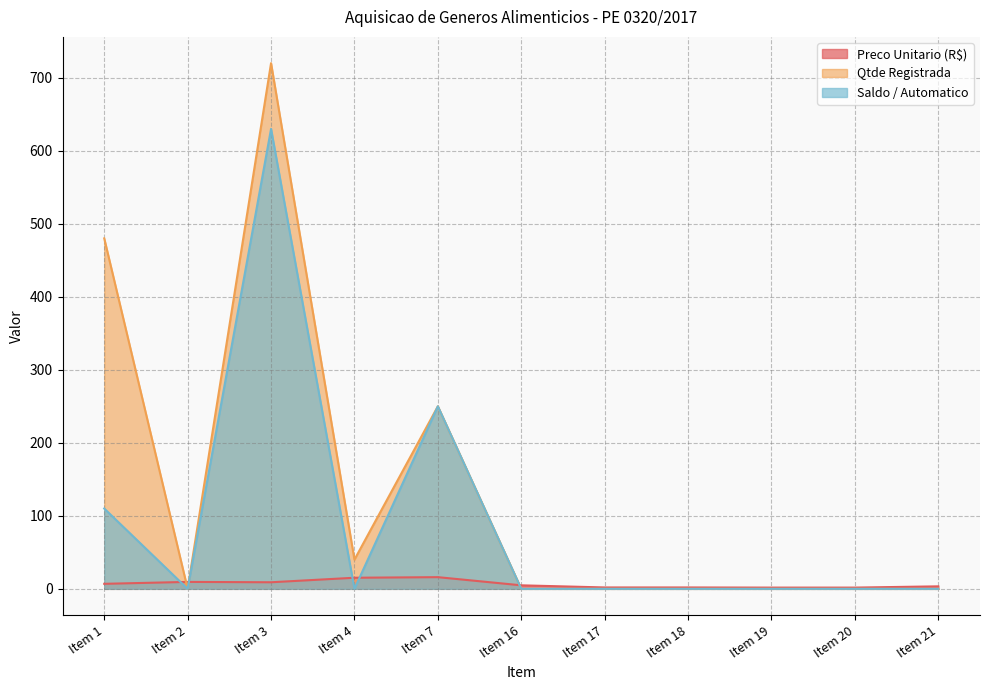

What is the total value across all series at Item 4?

55.2